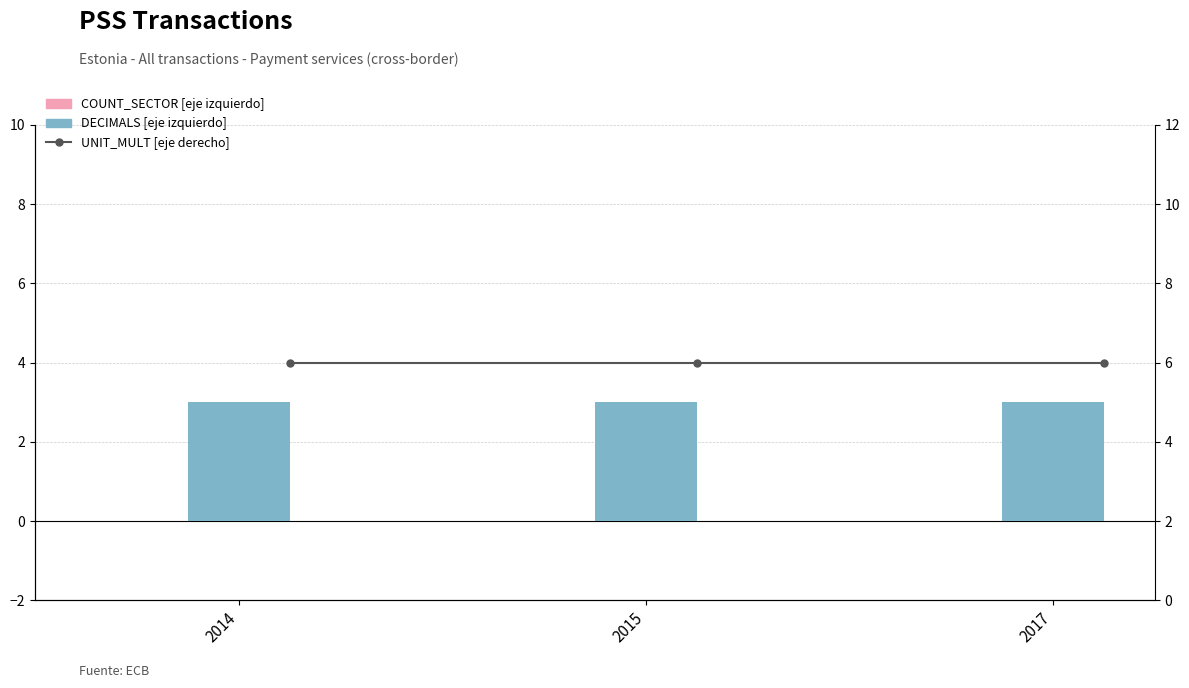

Which has a higher value, 2015 or 2014?

2015